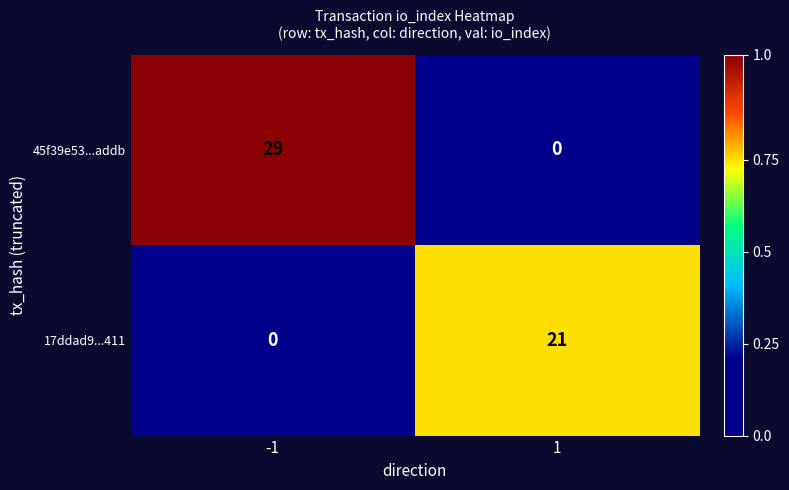

Between -1 and 1, which series saw the biggest shift?

45f39e53...addb